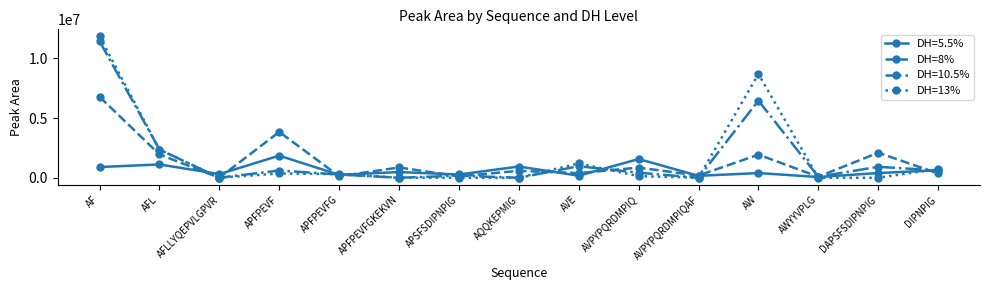

Rank the series by their maximum value, from lowest to highest.

DH=5.5%, DH=8%, DH=10.5%, DH=13%